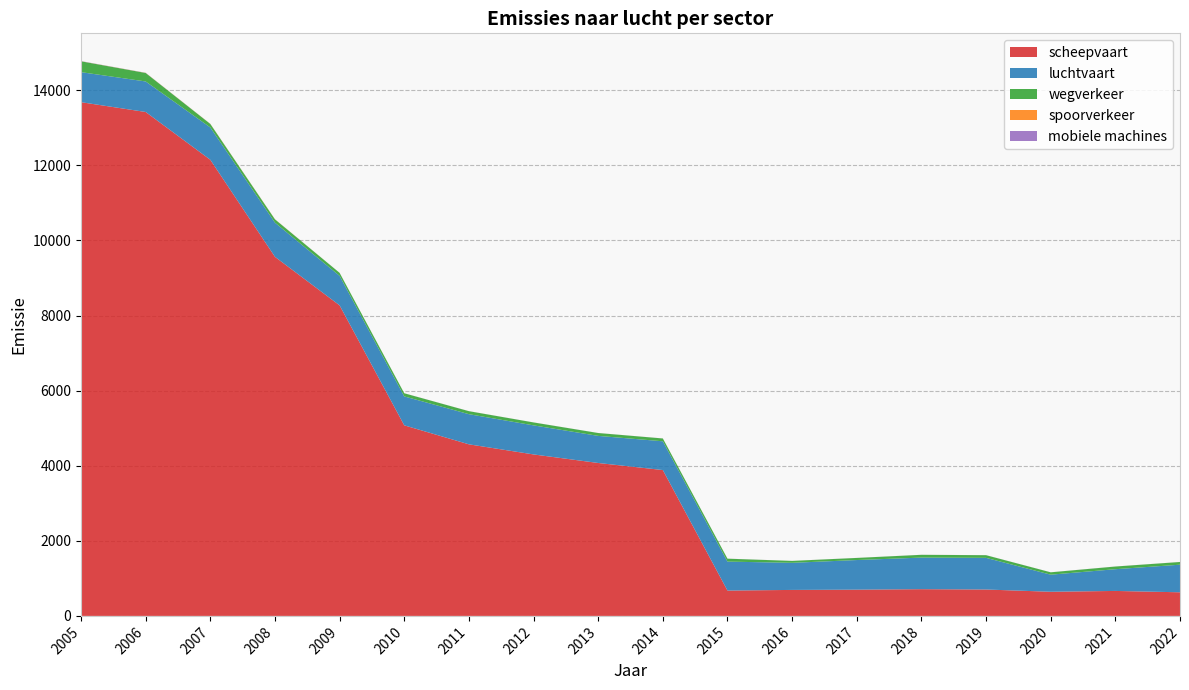

Reading left to right, list all the values displayed in this chart.

scheepvaart: 2005=13683.0	2006=13422.0	2007=12149.0	2008=9564.0	2009=8271.0	2010=5076.0	2011=4570.0	2012=4301.0	2013=4073.0	2014=3885.0	2015=675.0	2016=692.0	2017=699.0	2018=712.0	2019=703.0	2020=643.0	2021=665.0	2022=629.0
luchtvaart: 2005=800.0	2006=813.0	2007=861.0	2008=910.0	2009=786.0	2010=770.0	2011=803.0	2012=774.0	2013=722.0	2014=766.0	2015=771.0	2016=722.0	2017=789.0	2018=841.0	2019=843.0	2020=455.0	2021=579.0	2022=735.0
wegverkeer: 2005=289.0	2006=226.0	2007=93.0	2008=88.0	2009=80.0	2010=84.0	2011=80.0	2012=78.0	2013=76.0	2014=75.0	2015=78.0	2016=51.0	2017=56.0	2018=74.0	2019=71.0	2020=63.0	2021=71.0	2022=72.0
spoorverkeer: 2005=2.0	2006=3.0	2007=3.0	2008=3.0	2009=0.5	2010=0.4	2011=0.4	2012=0.4	2013=0.4	2014=0.4	2015=0.4	2016=0.4	2017=0.4	2018=0.4	2019=0.4	2020=0.4	2021=0.4	2022=0.3
mobiele machines: 2005=4.0	2006=3.0	2007=1.0	2008=1.0	2009=1.0	2010=1.0	2011=1.0	2012=1.0	2013=1.0	2014=1.0	2015=1.0	2016=0.7	2017=0.9	2018=0.9	2019=1.0	2020=0.9	2021=1.0	2022=1.0